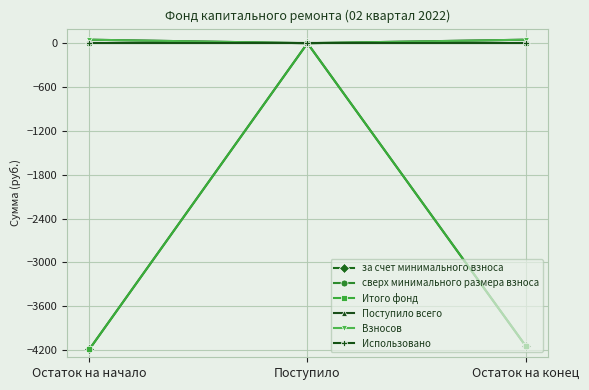

What is the label of the 1st point from the right?

Остаток на конец